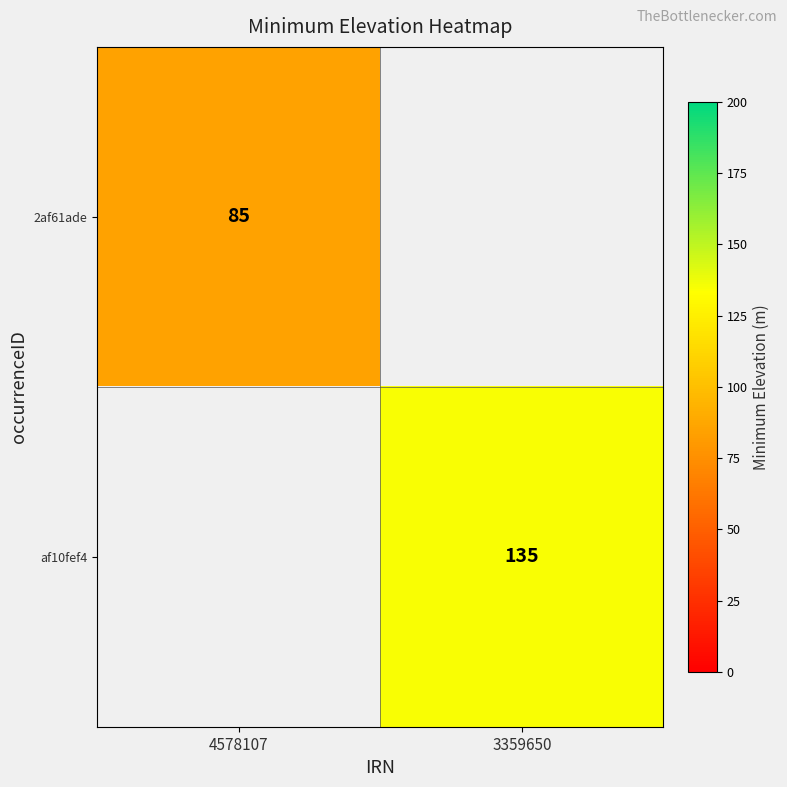

The value of af10fef4 at 3359650 is 46. True or false?

False